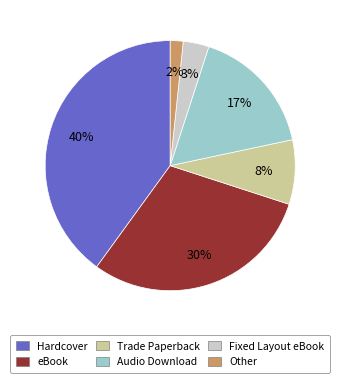

What percentage is the Audio Download slice, to the nearest percent?

17%